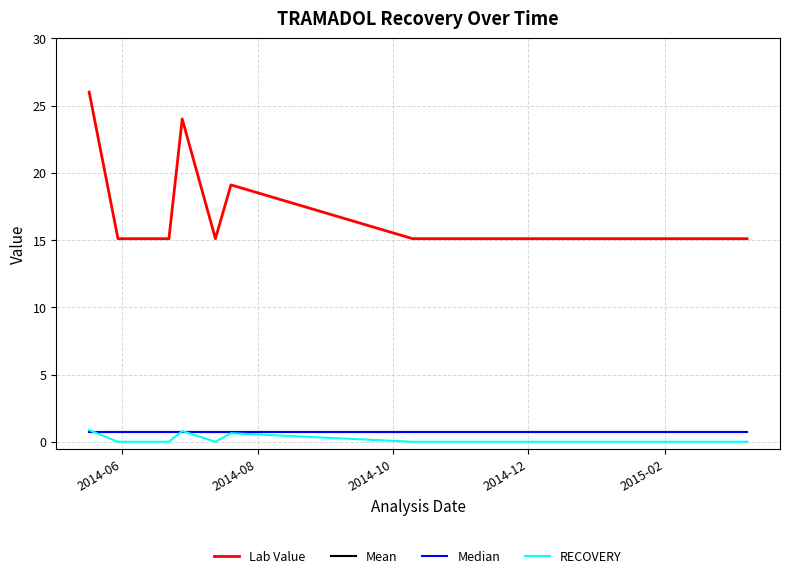

At which label does RECOVERY reach its peak?

2014-06